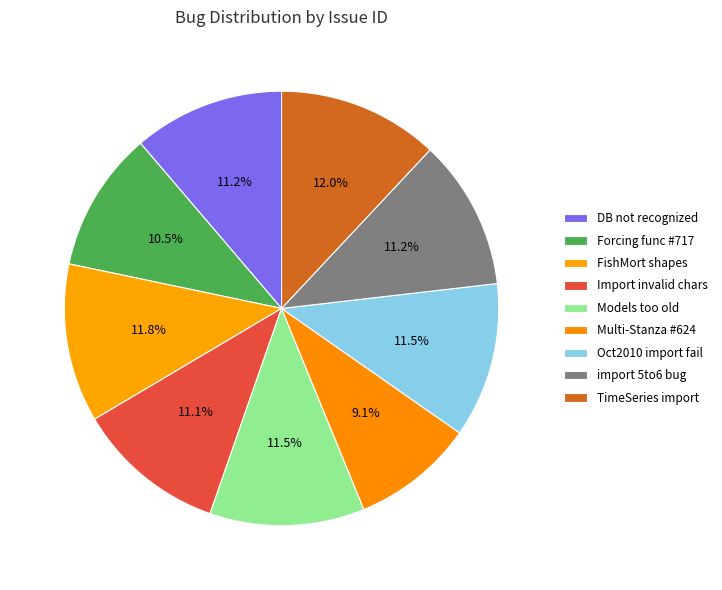

Count the number of slices in the pie.

9